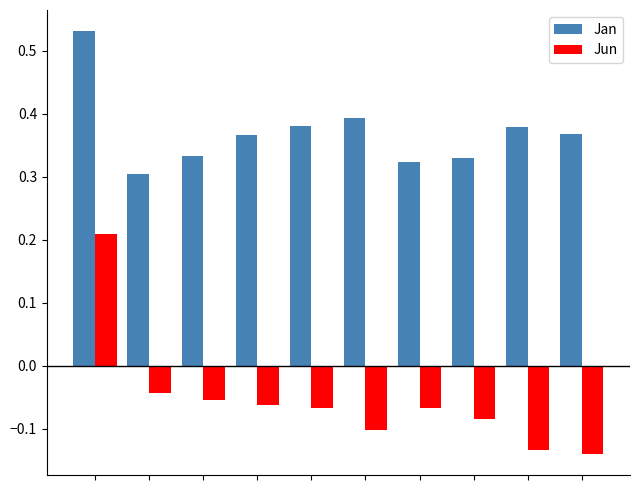

Rank the series by their average value, from lowest to highest.

Jun, Jan